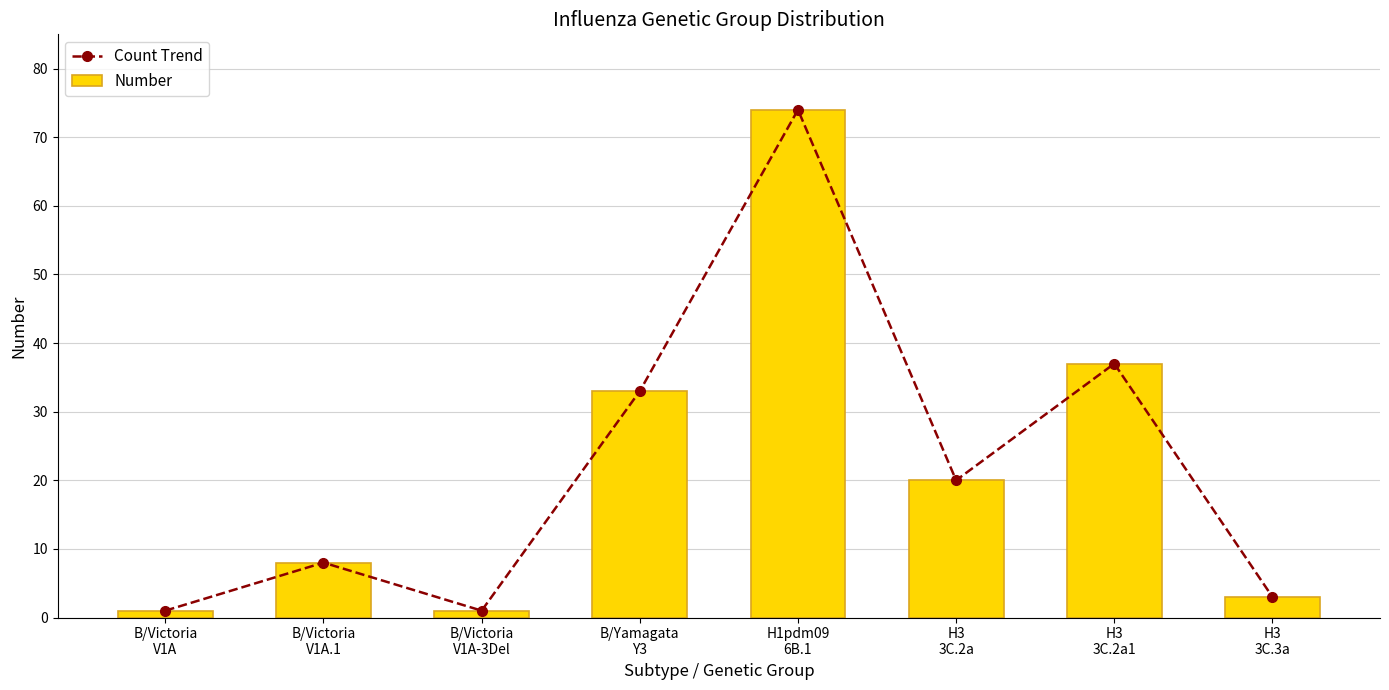

The value of Number at H3
3C.2a is 33. True or false?

False